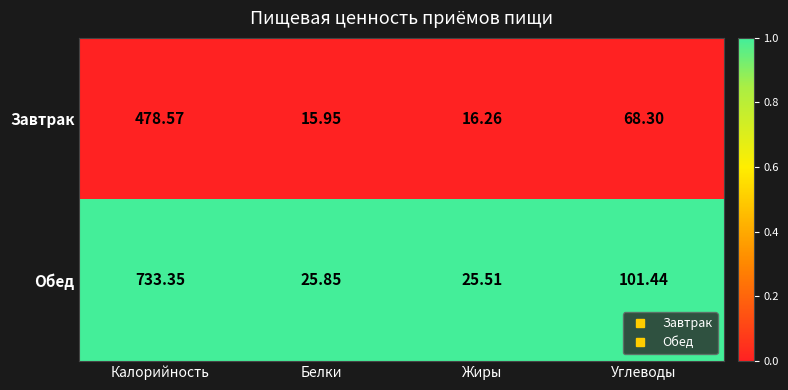

Is the value of Обед at Белки greater than the value of Завтрак at Белки?

Yes